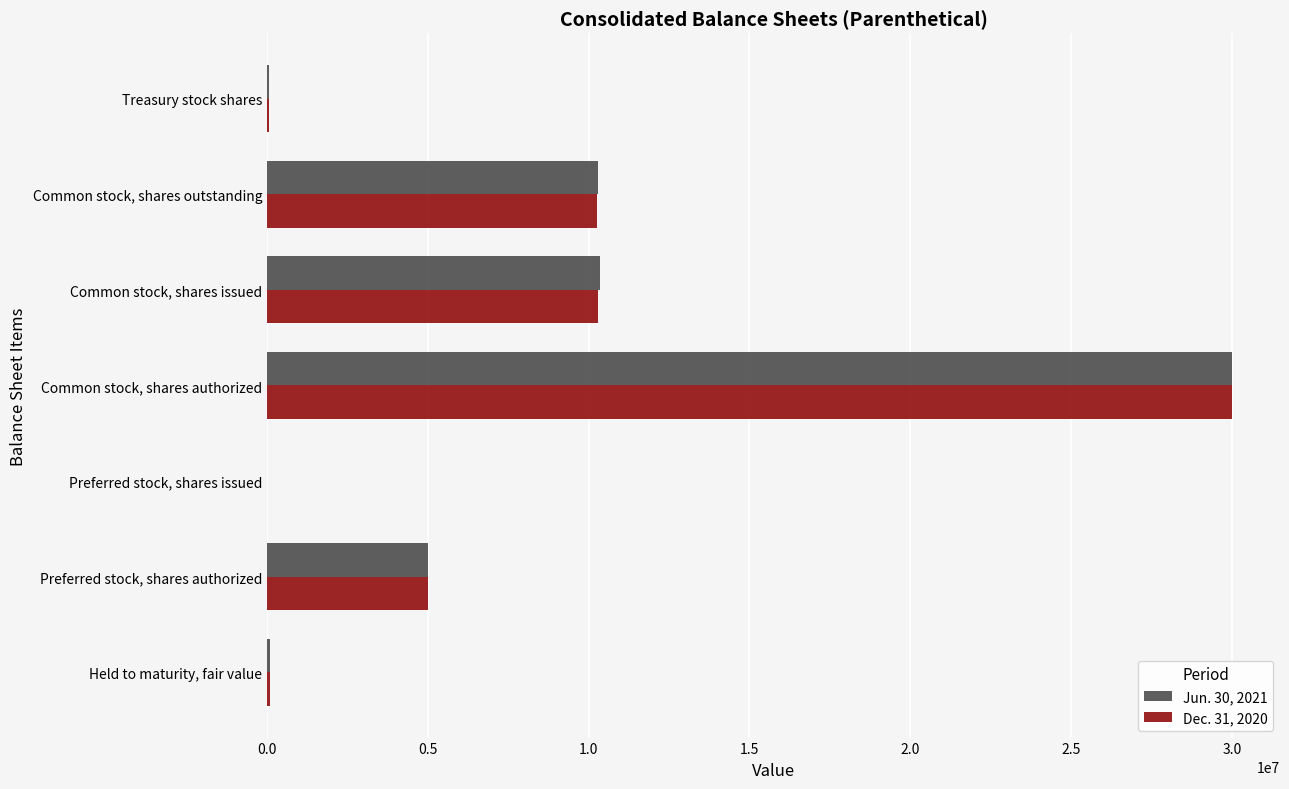

Count the number of data series in this chart.

2